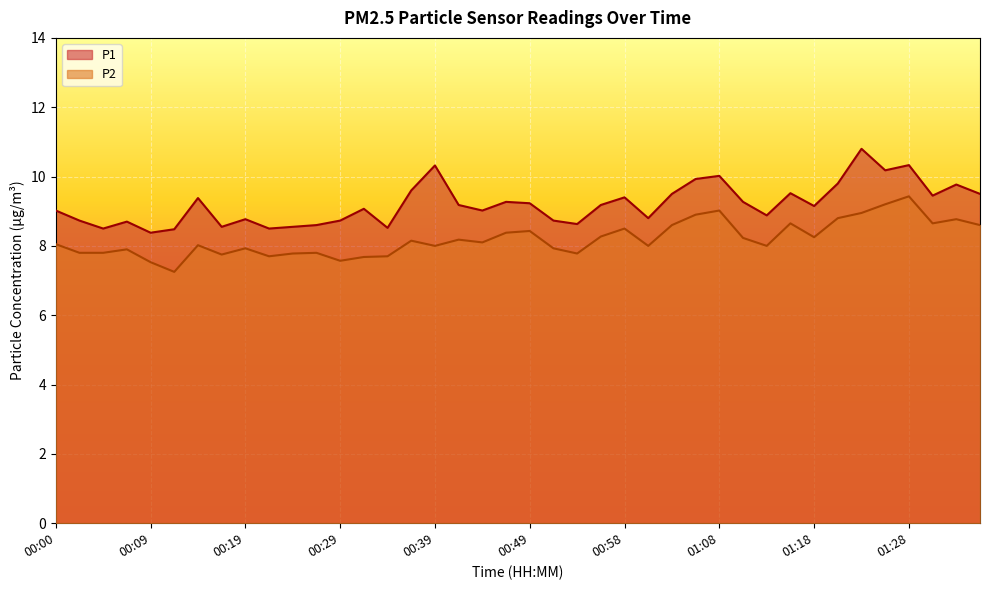

At which category is the sum across all series the highest?

01:28